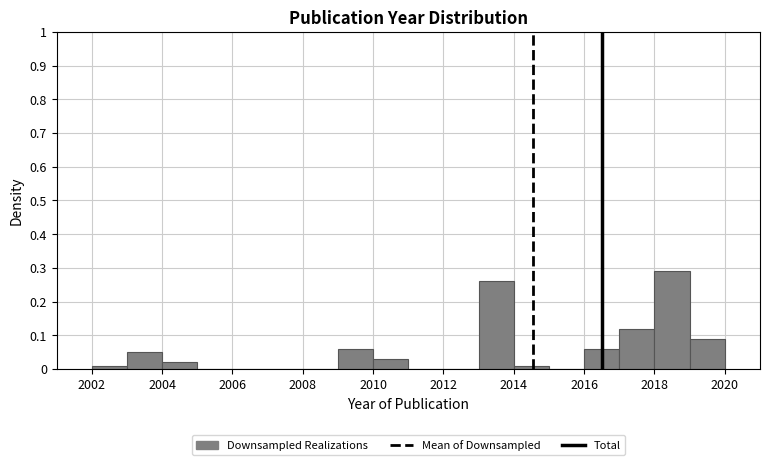

Over which range of the x-axis is the bar tallest?

2018 to 2019